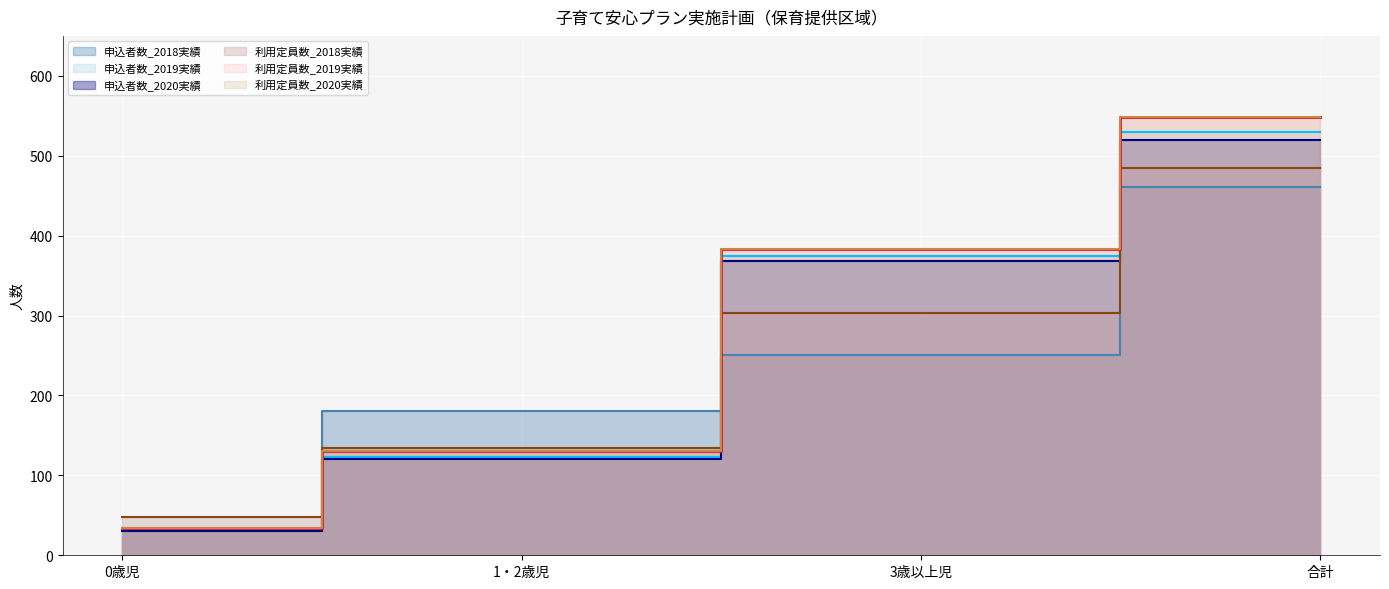

How many data points in 申込者数_2020実績 are above 368?

1